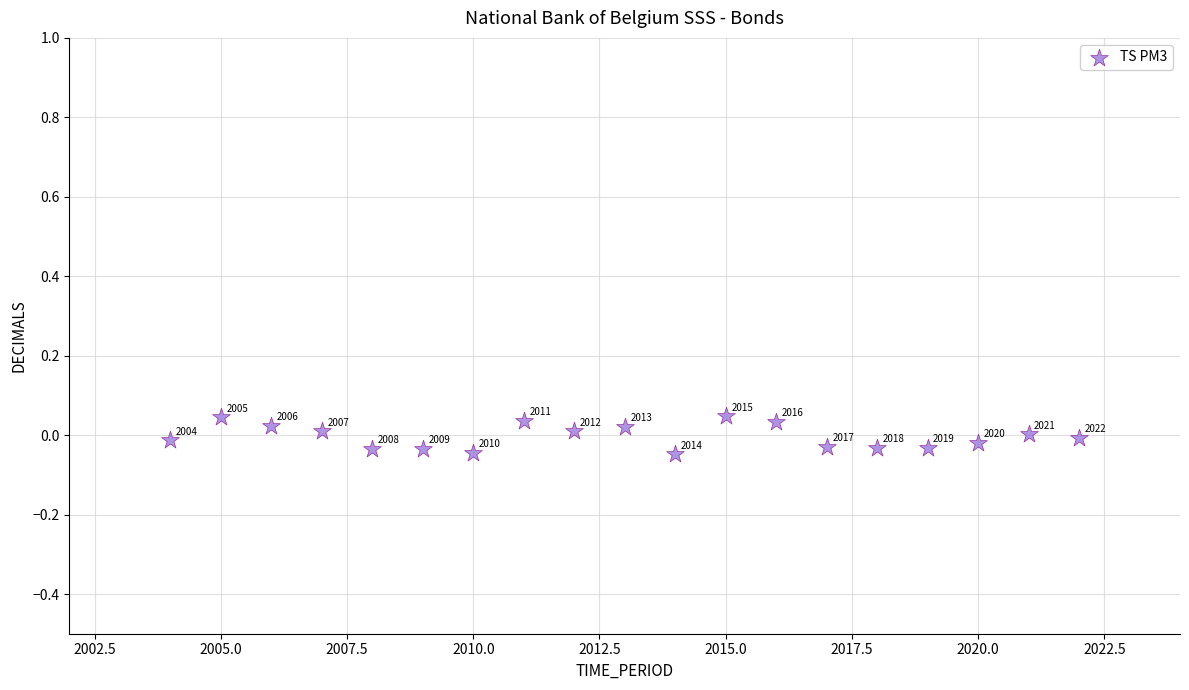

What is the range of X values (max minus min)?

18.0